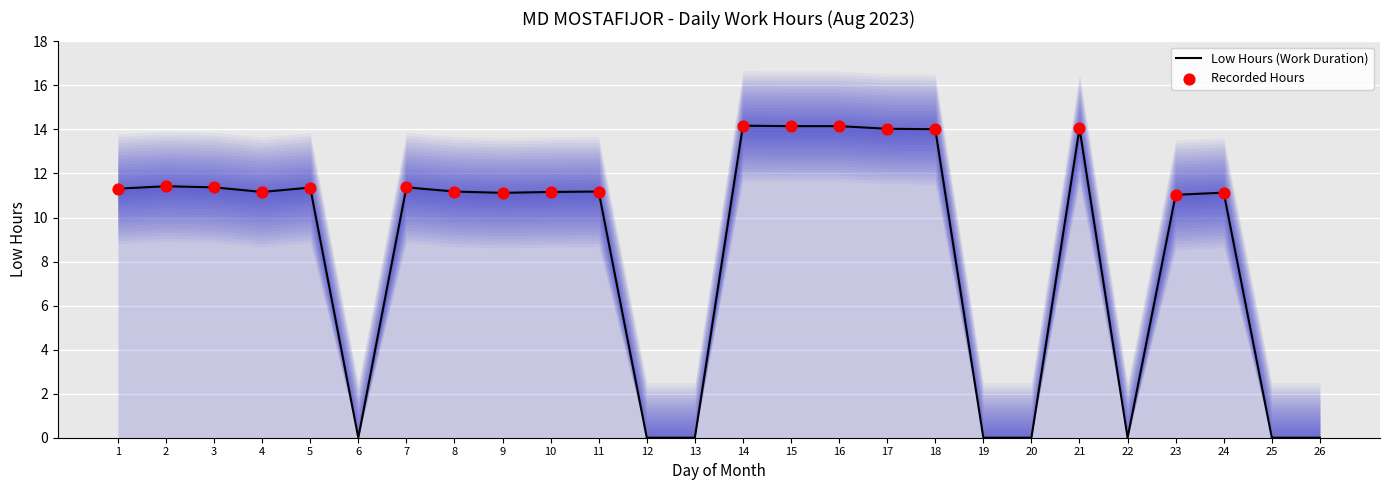

Between 17 and 2, which is larger?

17